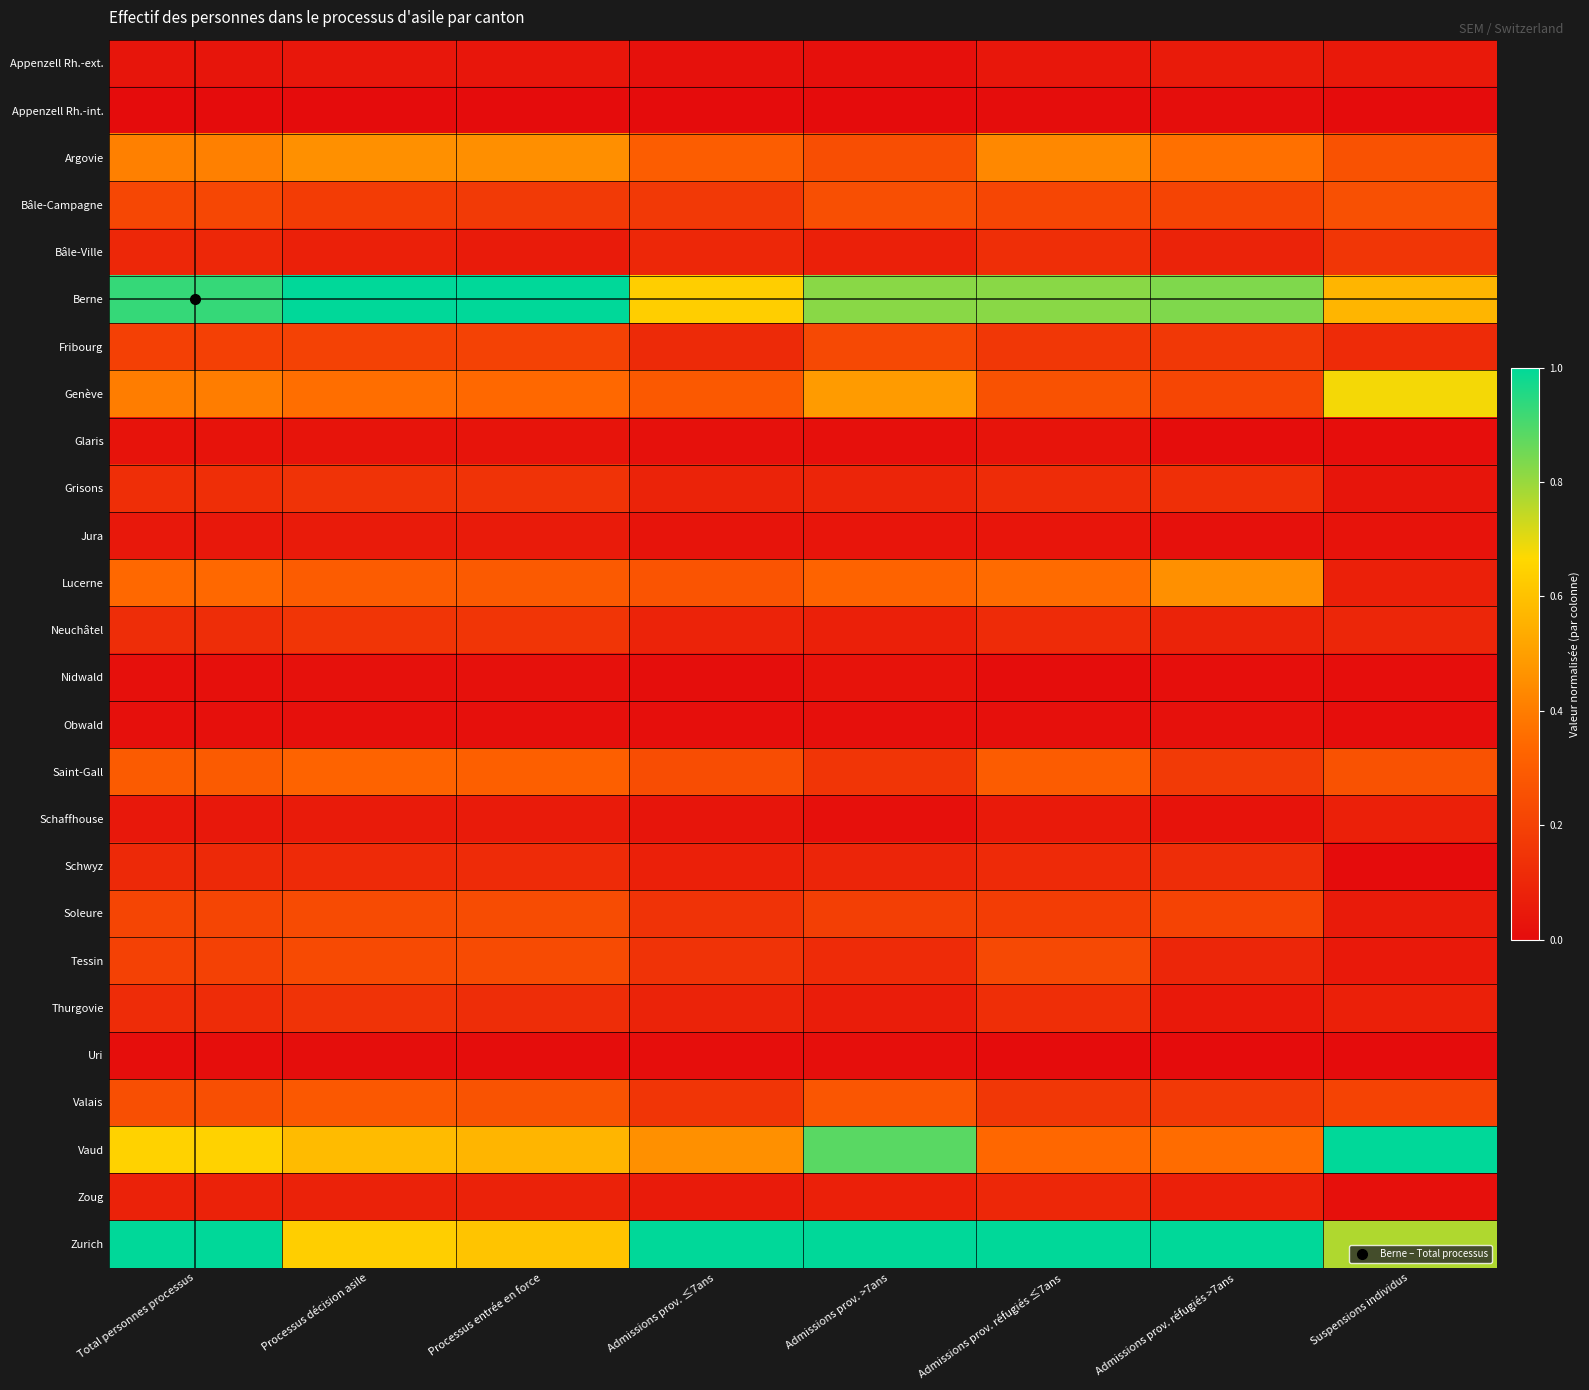

Rank the series at Total personnes processus from highest to lowest value.

Zurich, Berne, Vaud, Argovie, Genève, Lucerne, Saint-Gall, Valais, Bâle-Campagne, Soleure, Tessin, Fribourg, Grisons, Neuchâtel, Thurgovie, Schwyz, Bâle-Ville, Zoug, Schaffhouse, Jura, Appenzell Rh.-ext., Glaris, Obwald, Nidwald, Uri, Appenzell Rh.-int.